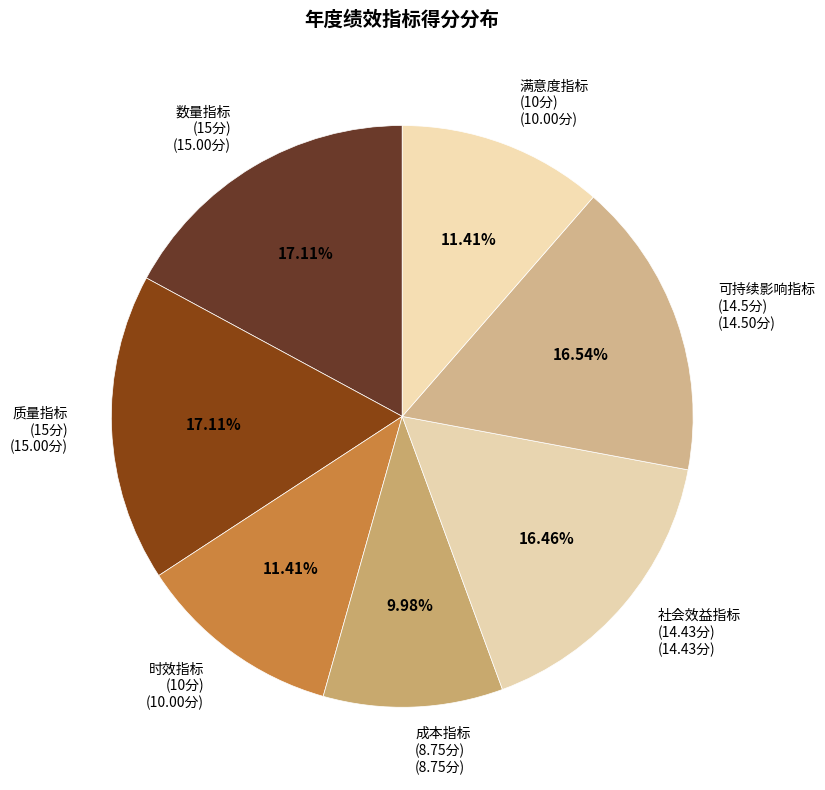

Count the number of slices in the pie.

7